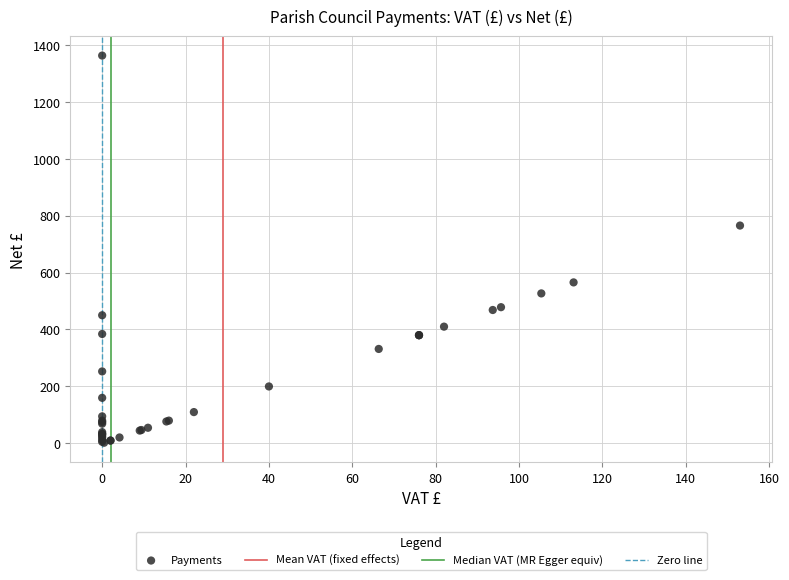

What Y value in the scatter plot is closest to 682?

765.0